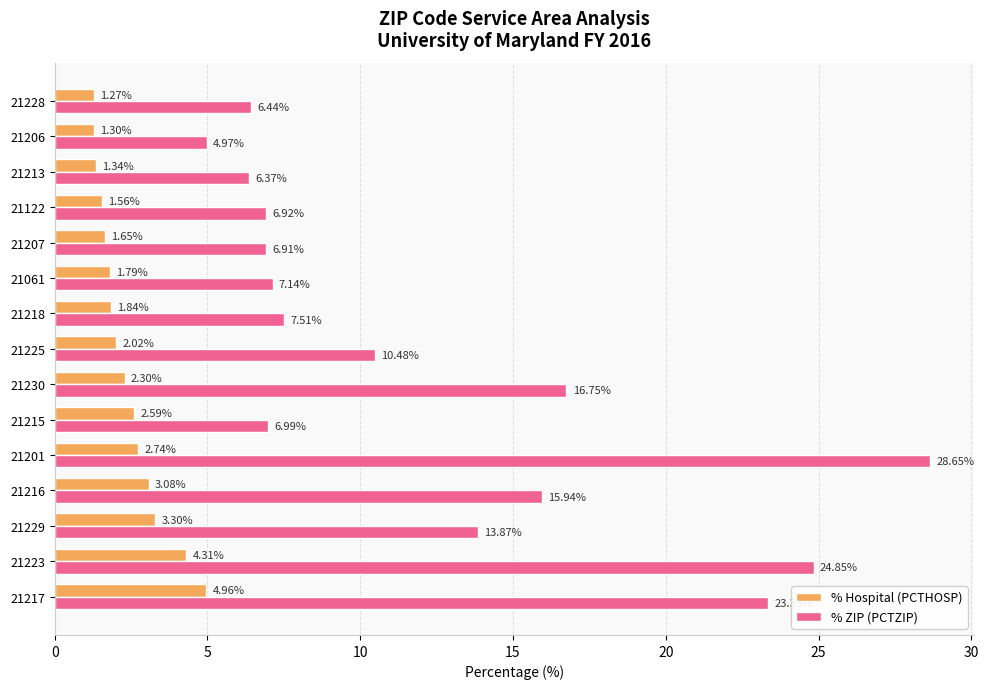

At how many categories does at least one series exceed 6?

14